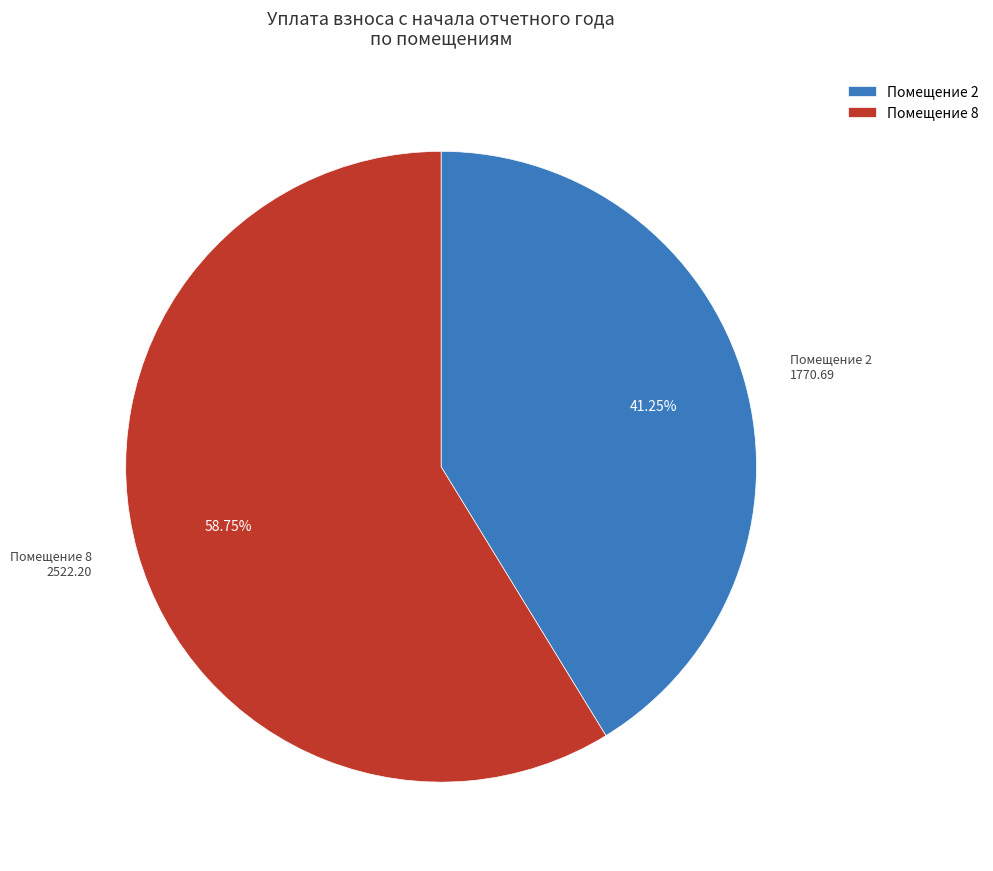

Count the number of slices in the pie.

2